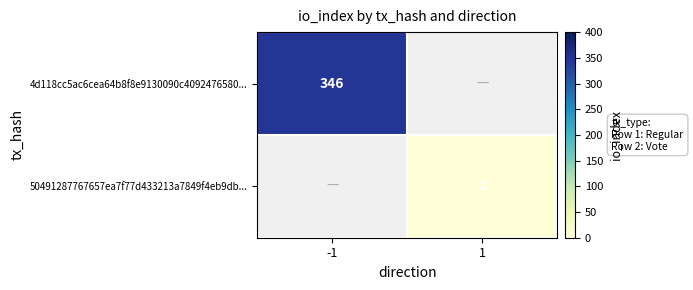

True or false: 4d118cc5ac6cea64b8f8e9130090c4092476580... has a value of 218 at -1.

False